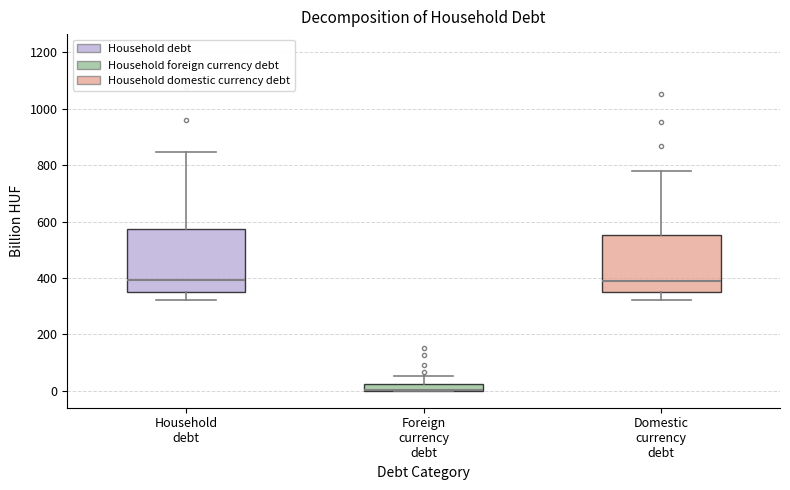

Where is the upper edge of the box for Domestic currency debt on the y-axis? The values are not printed on the chart, so give them approximately, as read against the axis.

560